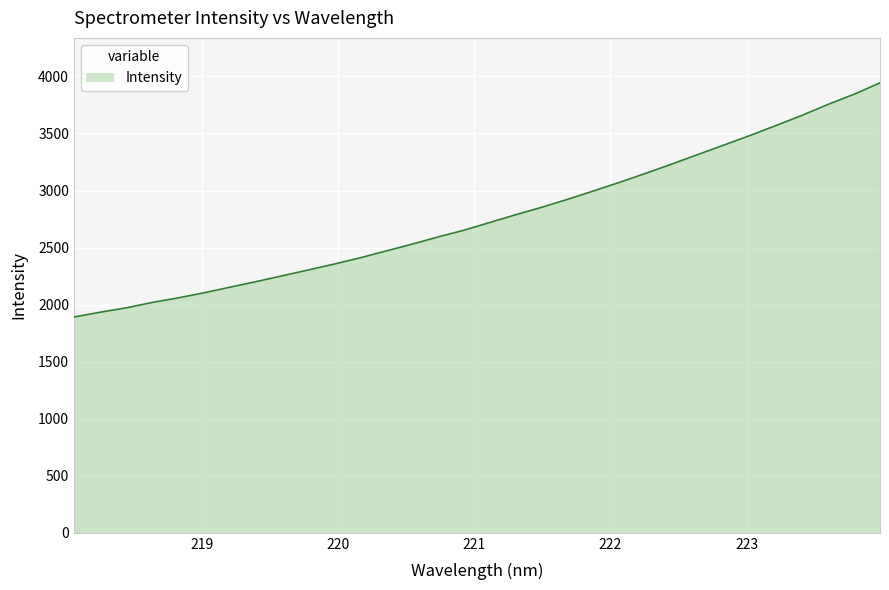

What is the greatest value displayed?

3943.7